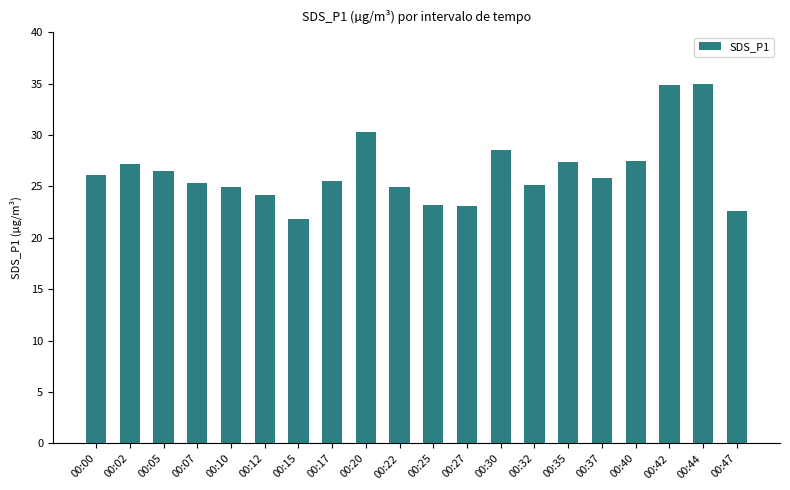

Which category has the lowest value across all series?

00:15